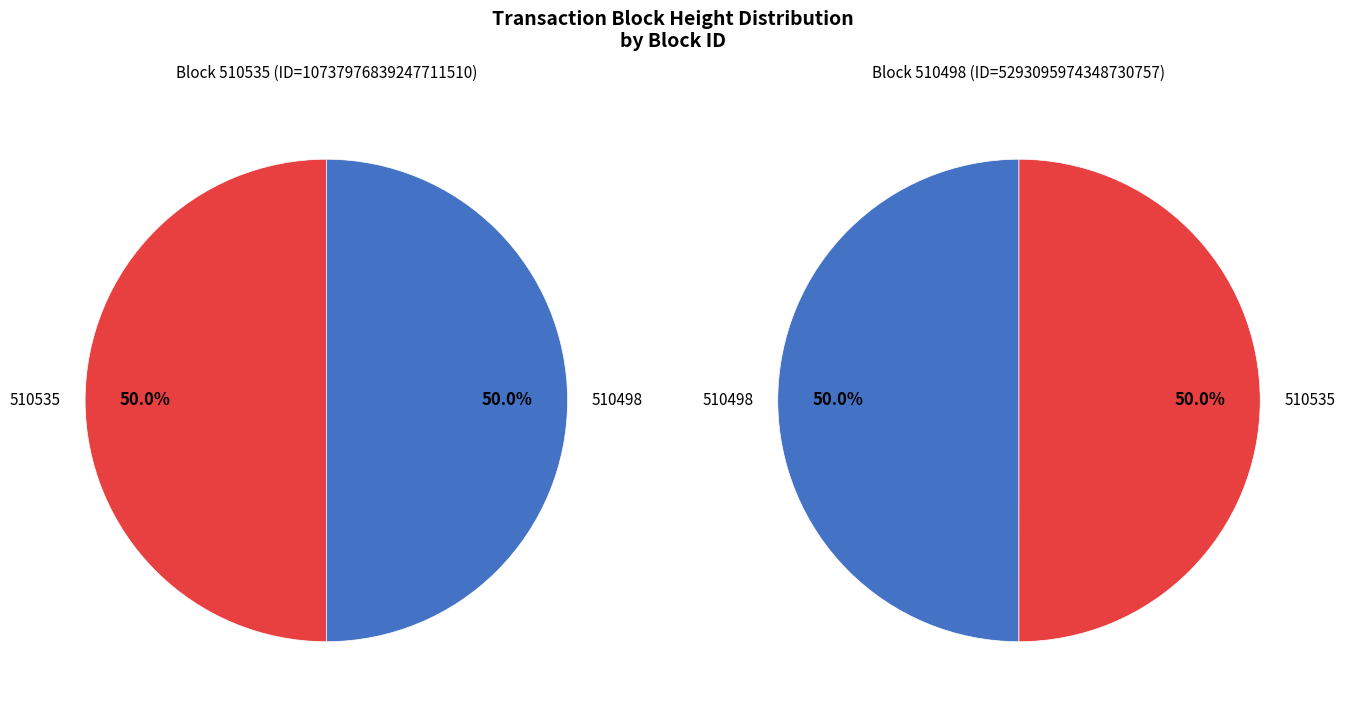

The 510498 slice represents 43% of the pie. True or false?

False